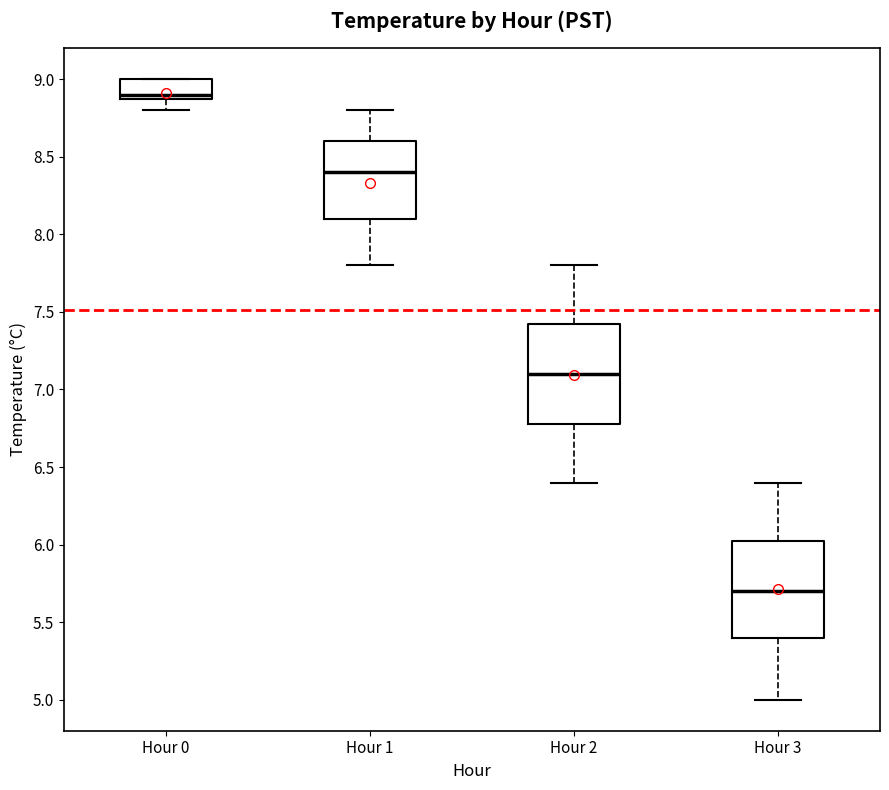

Reading left to right, read every box against the y-axis: the position of its median line, the range the box covers, and the ends of its whiskers. The values are not printed on the chart, so give them approximately, as read against the axis.

Hour 0: median 8.90 (just above the box's lower edge), box 8.90 to 9.00, whiskers 8.80 to 9.00
Hour 1: median 8.40, box 8.10 to 8.60, whiskers 7.80 to 8.80
Hour 2: median 7.10, box 6.80 to 7.45, whiskers 6.40 to 7.80
Hour 3: median 5.70, box 5.40 to 6.05, whiskers 5.00 to 6.40